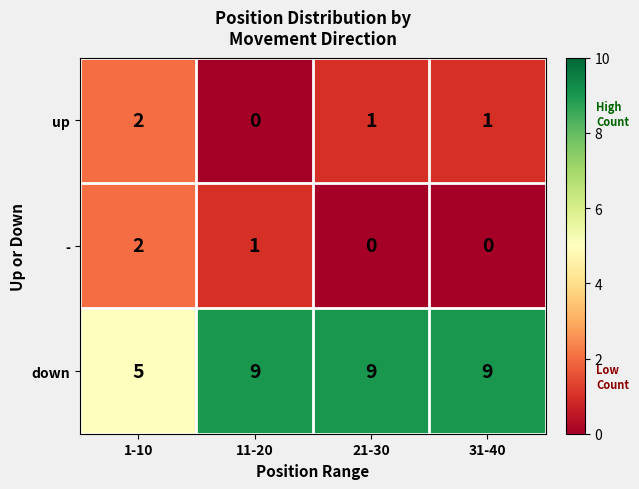

How many values in up are above zero?

3